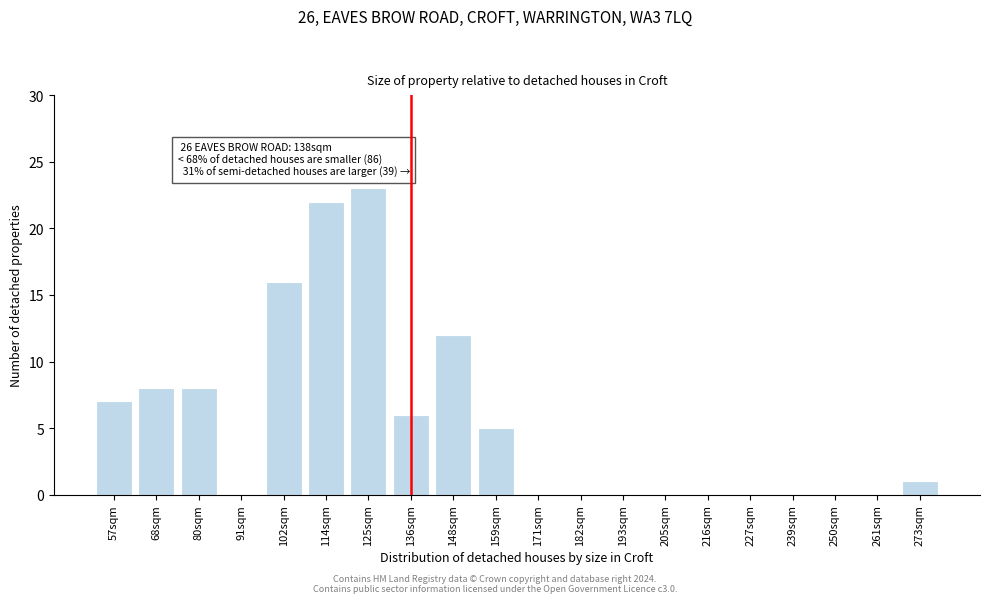

Reading left to right, list all the values displayed in this chart.

57sqm=7	68sqm=8	80sqm=8	91sqm=0	102sqm=16	114sqm=22	125sqm=23	136sqm=6	148sqm=12	159sqm=5	171sqm=0	182sqm=0	193sqm=0	205sqm=0	216sqm=0	227sqm=0	239sqm=0	250sqm=0	261sqm=0	273sqm=1